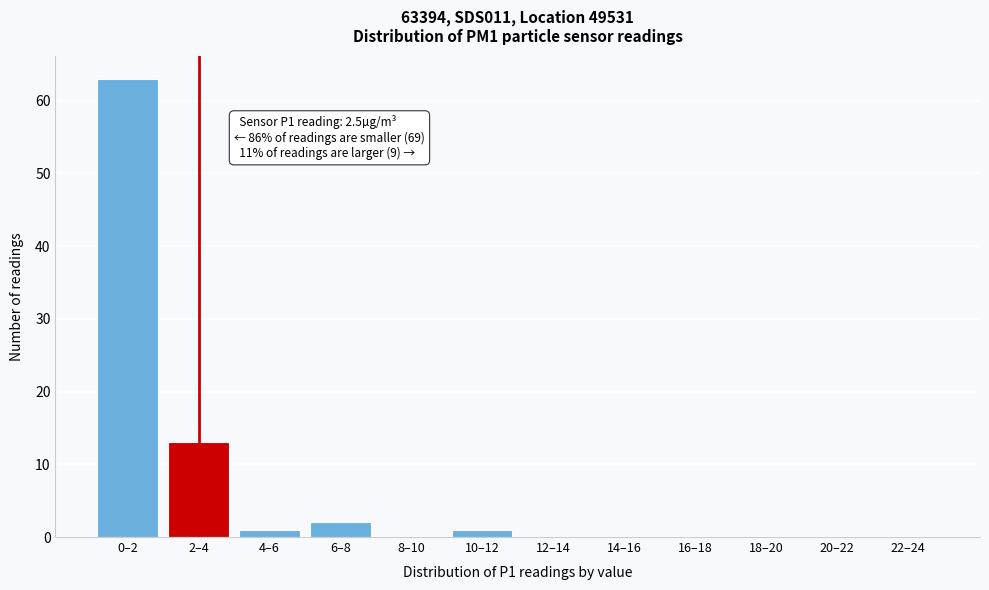

Reading left to right, list all the values displayed in this chart.

0–2=63	2–4=13	4–6=1	6–8=2	8–10=0	10–12=1	12–14=0	14–16=0	16–18=0	18–20=0	20–22=0	22–24=0